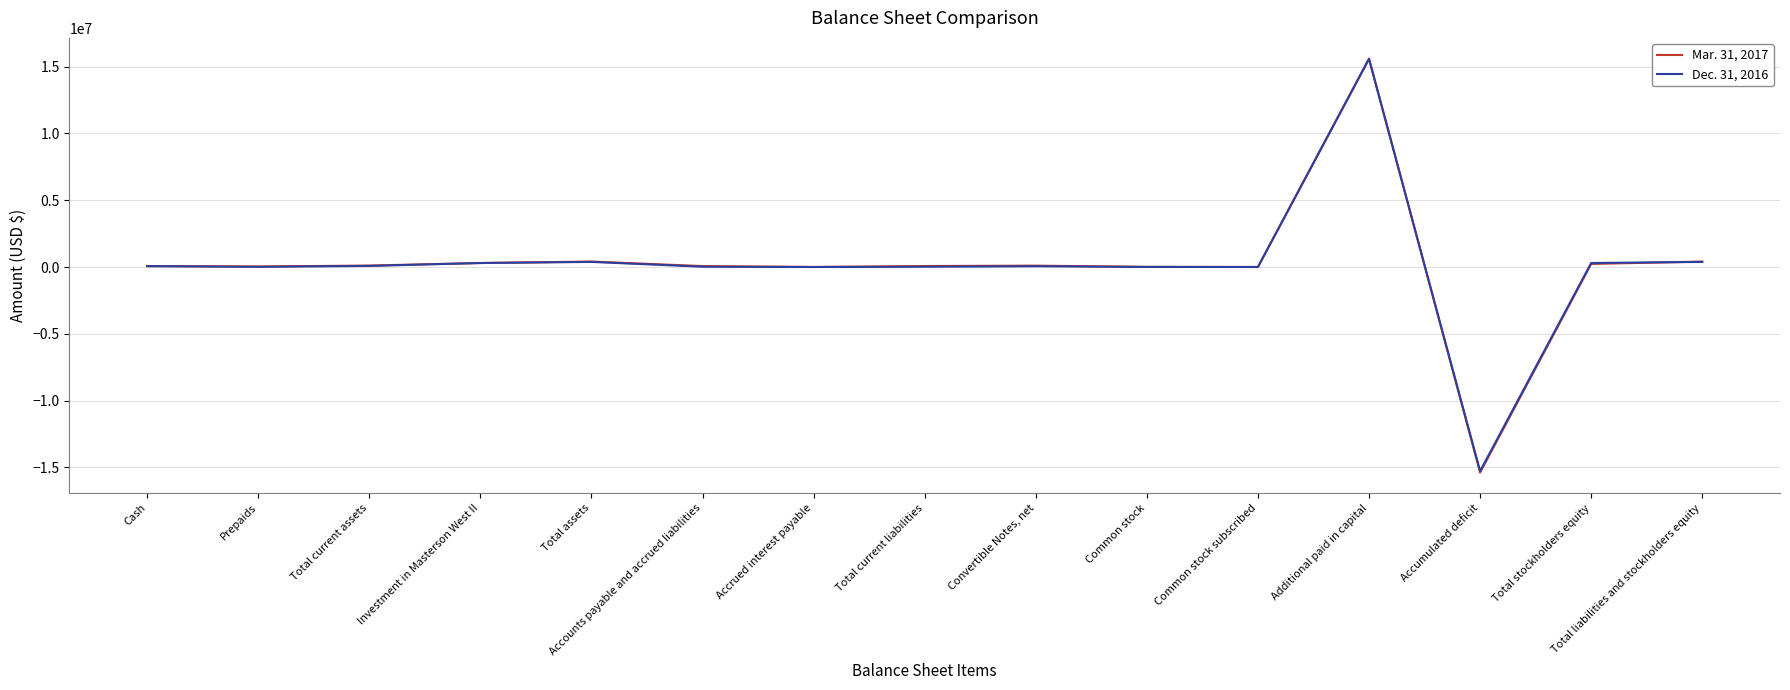

Which category has the highest value in the Dec. 31, 2016 series?

Additional paid in capital